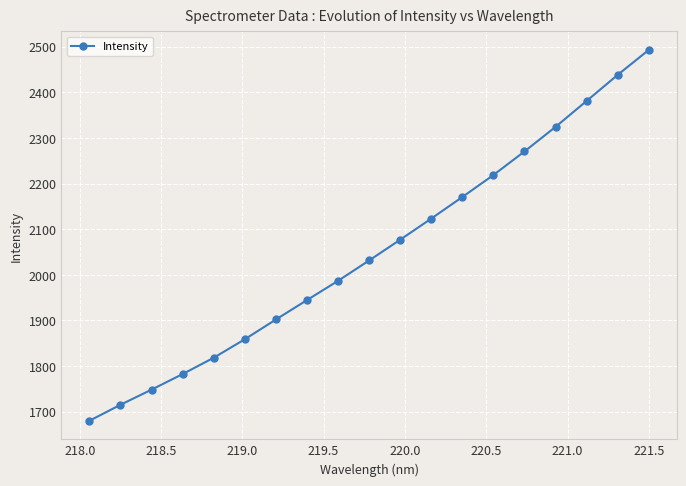

Reading left to right, what are all the values shown in this chart?

1680.1	1715.2	1748.4	1782.6	1818.3	1858.9	1902.2	1944.7	1987.0	2031.6	2077.1	2123.4	2170.7	2218.9	2270.6	2324.5	2381.3	2438.4	2493.1